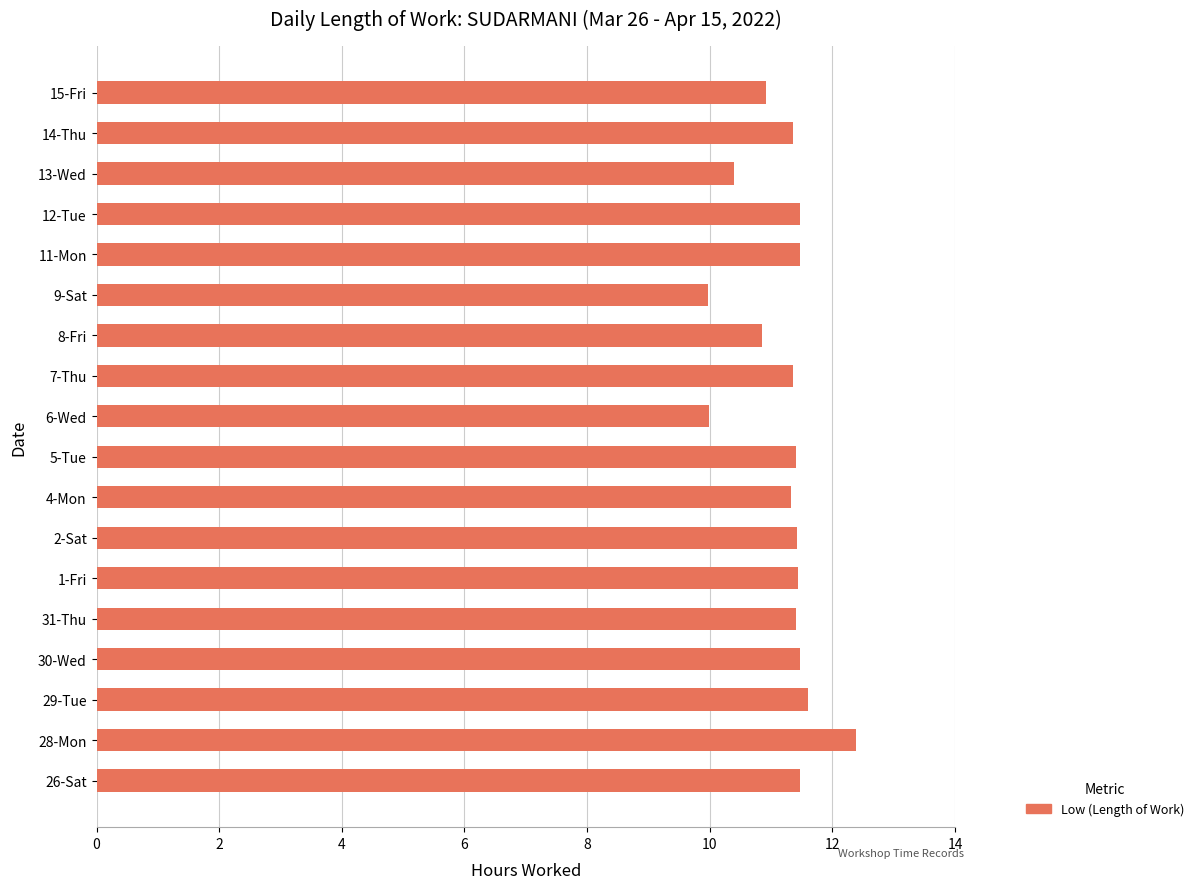

Are the bars grouped side by side (vs. stacked)?

No